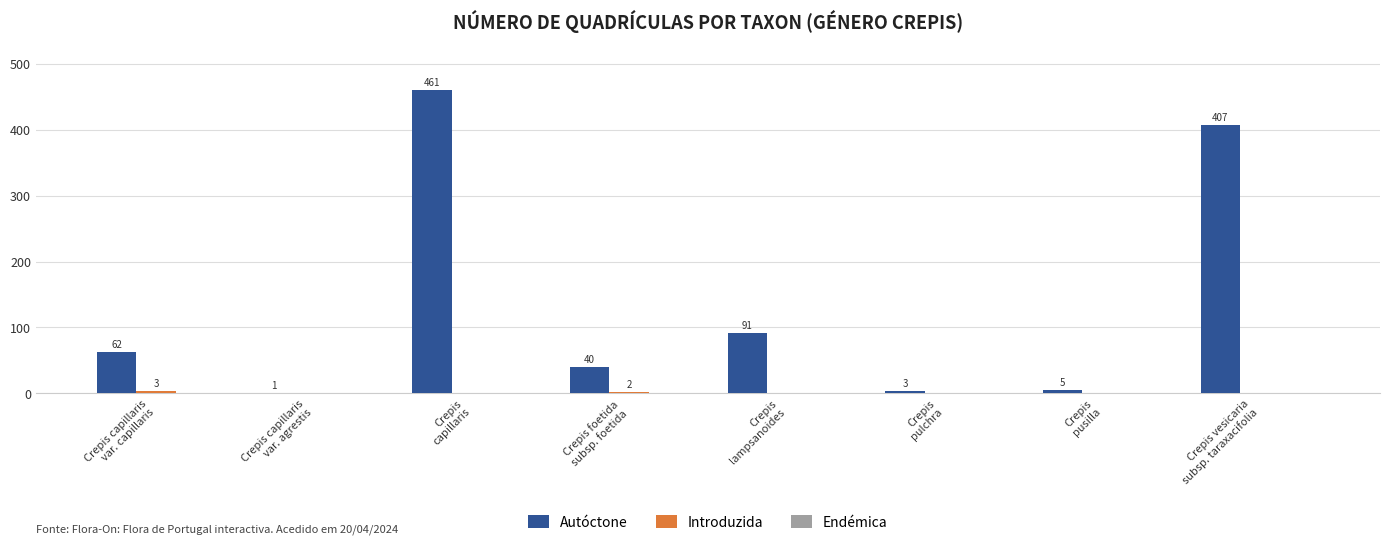

What is the maximum value shown in the chart?

461